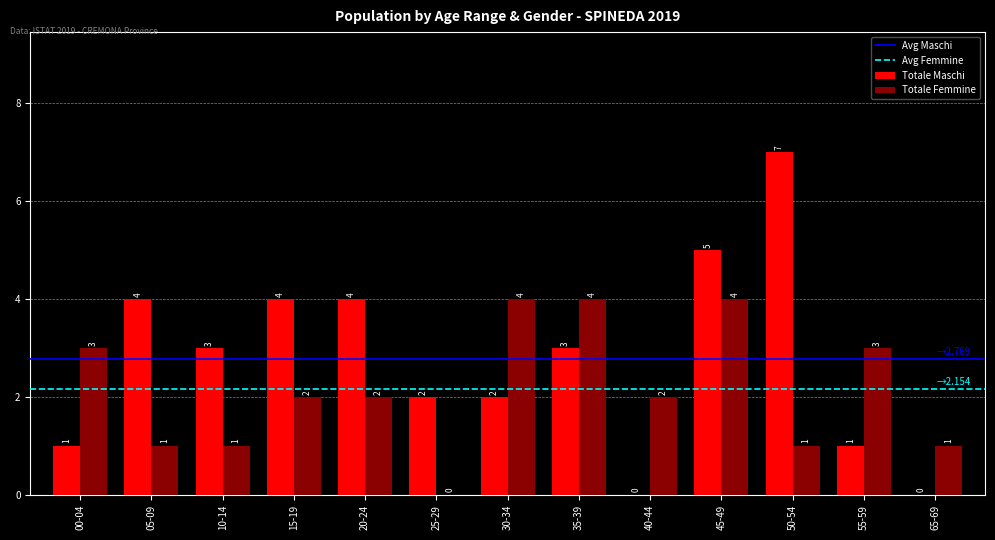

Is it true that Totale Femmine equals 5 at 00-04?

False